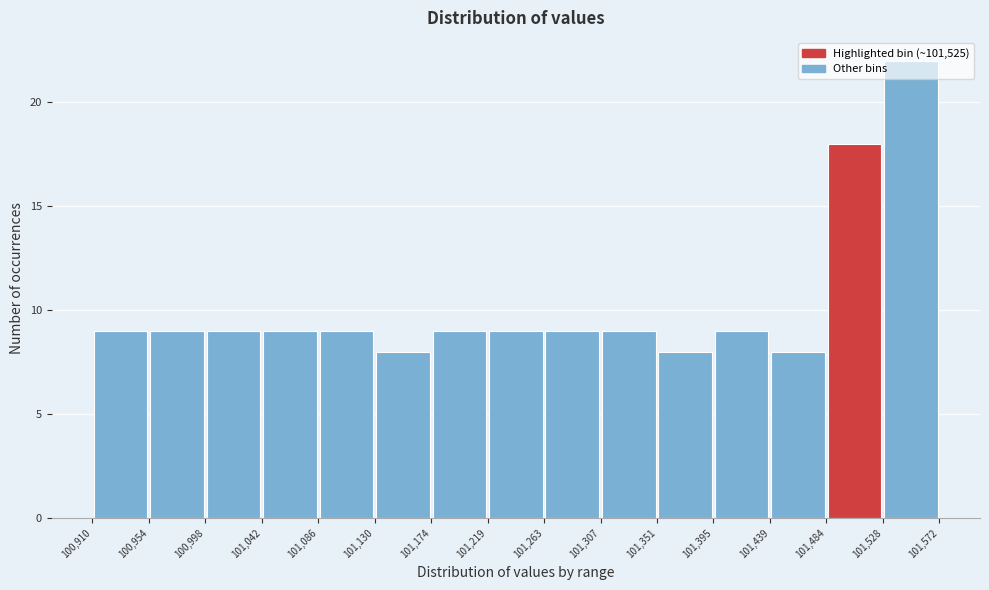

How tall is the bar that spans 101,219 to 101,263 on the x-axis? The values are not printed on the chart, so give them approximately, as read against the axis.

9